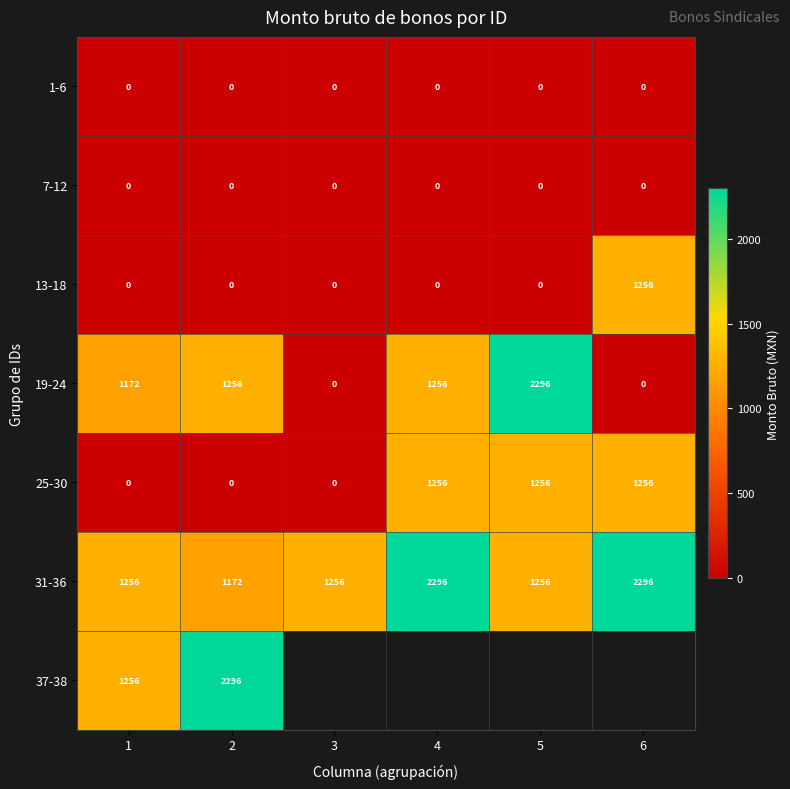

What is the spread (max minus min) of values at 3?

1255.9